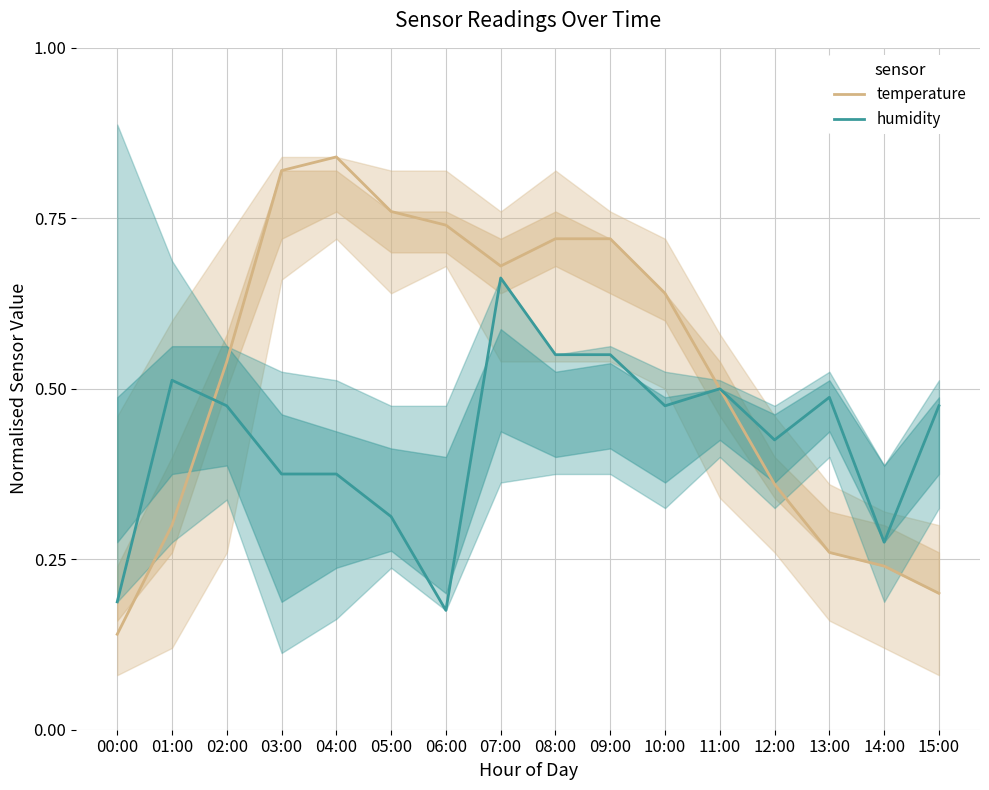

True or false: temperature and humidity cross at least once.

True